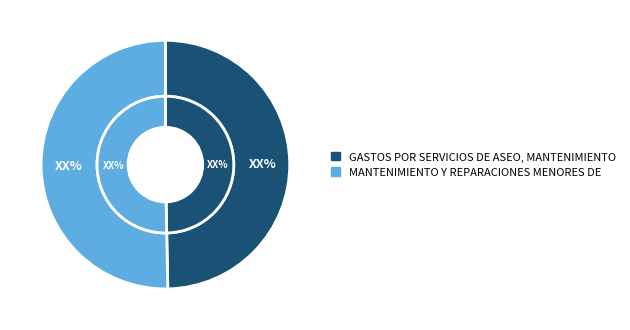

The GASTOS POR SERVICIOS DE ASEO, MANTENIMIENTO slice represents 63% of the pie. True or false?

False